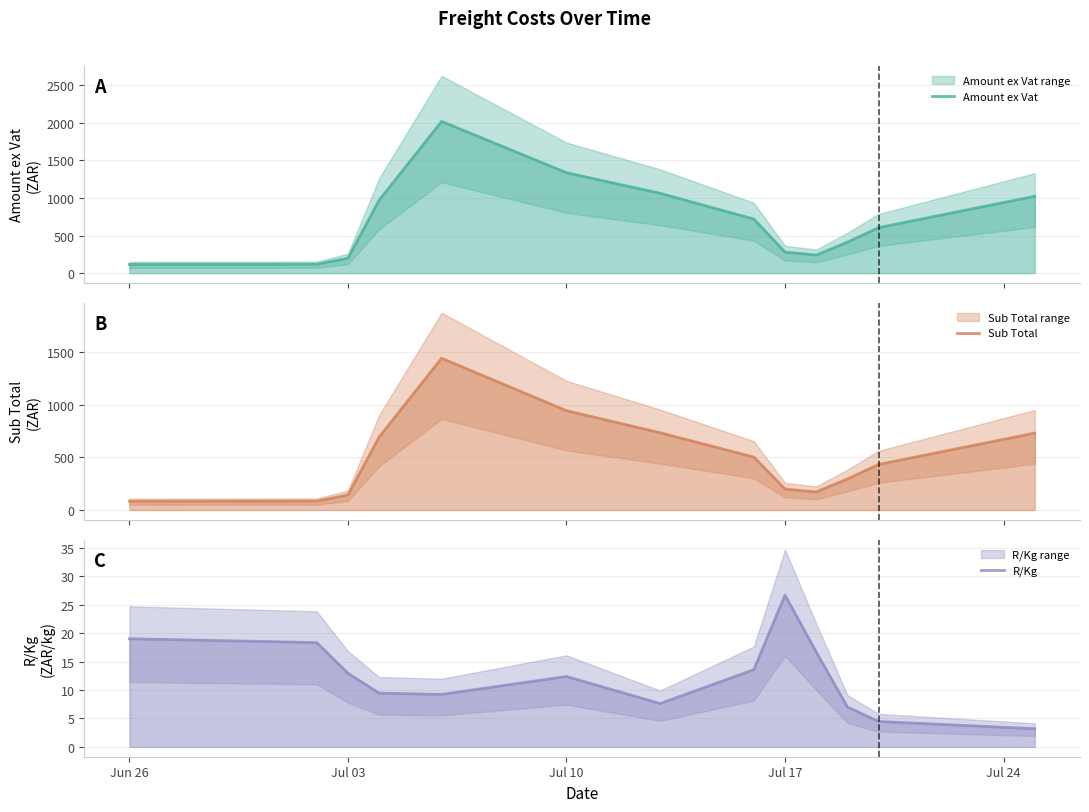

What is the label of the 4th point from the left?

Jul 17